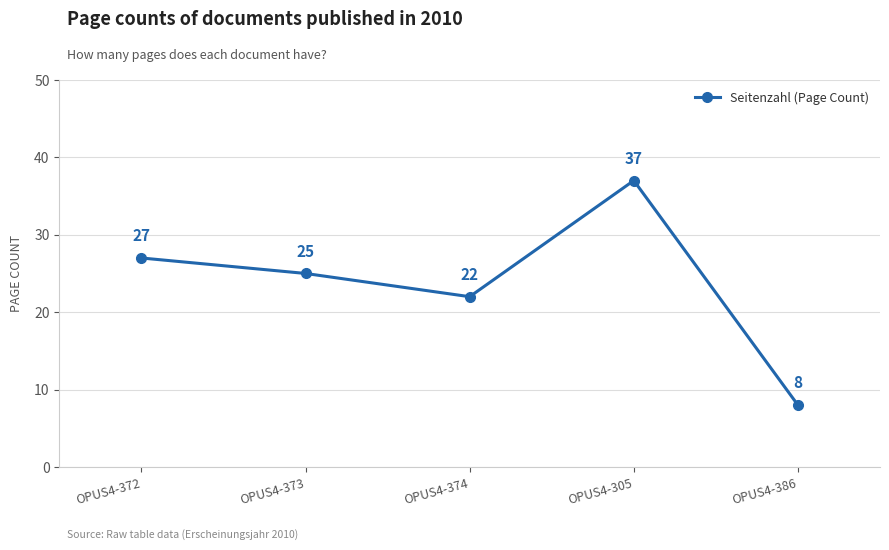

Where is the first local maximum?

OPUS4-305